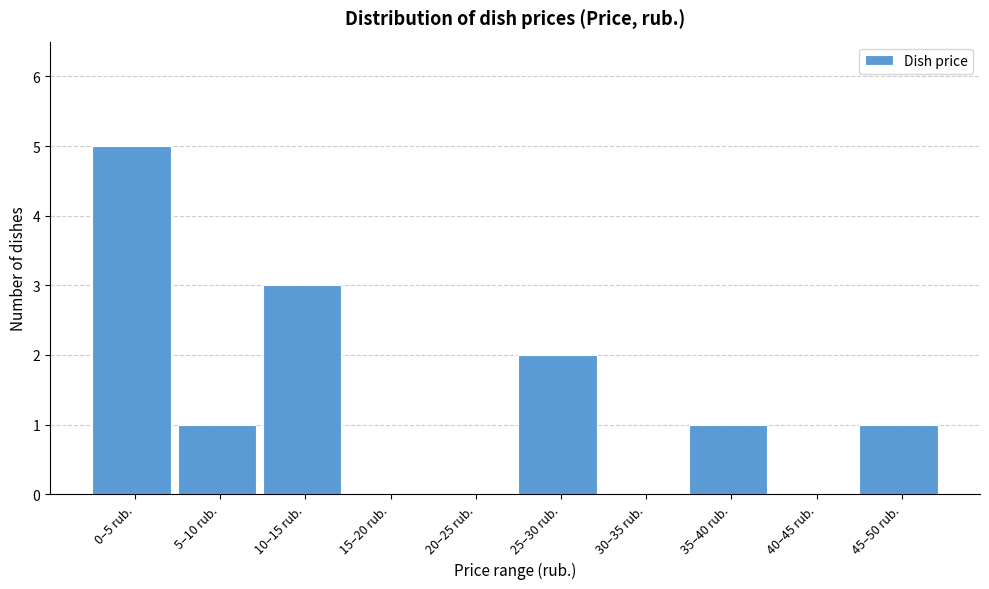

Reading right to left, transcribe all the data shown in this chart.

45–50 rub.=1	40–45 rub.=0	35–40 rub.=1	30–35 rub.=0	25–30 rub.=2	20–25 rub.=0	15–20 rub.=0	10–15 rub.=3	5–10 rub.=1	0–5 rub.=5